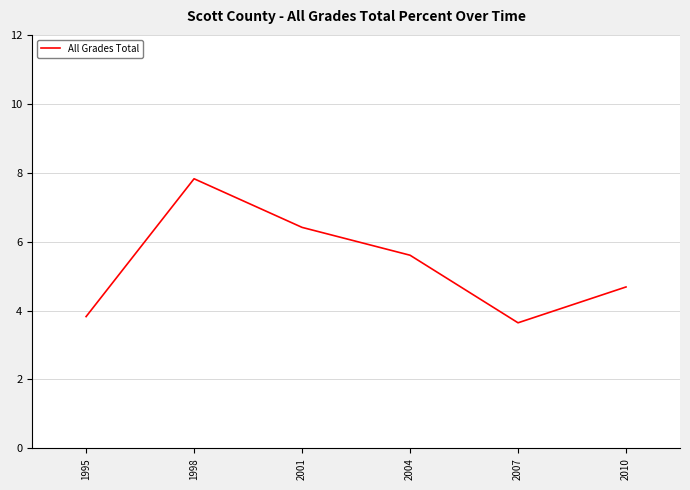

How many interior local valleys (lower than both neighbors) does the data have?

1